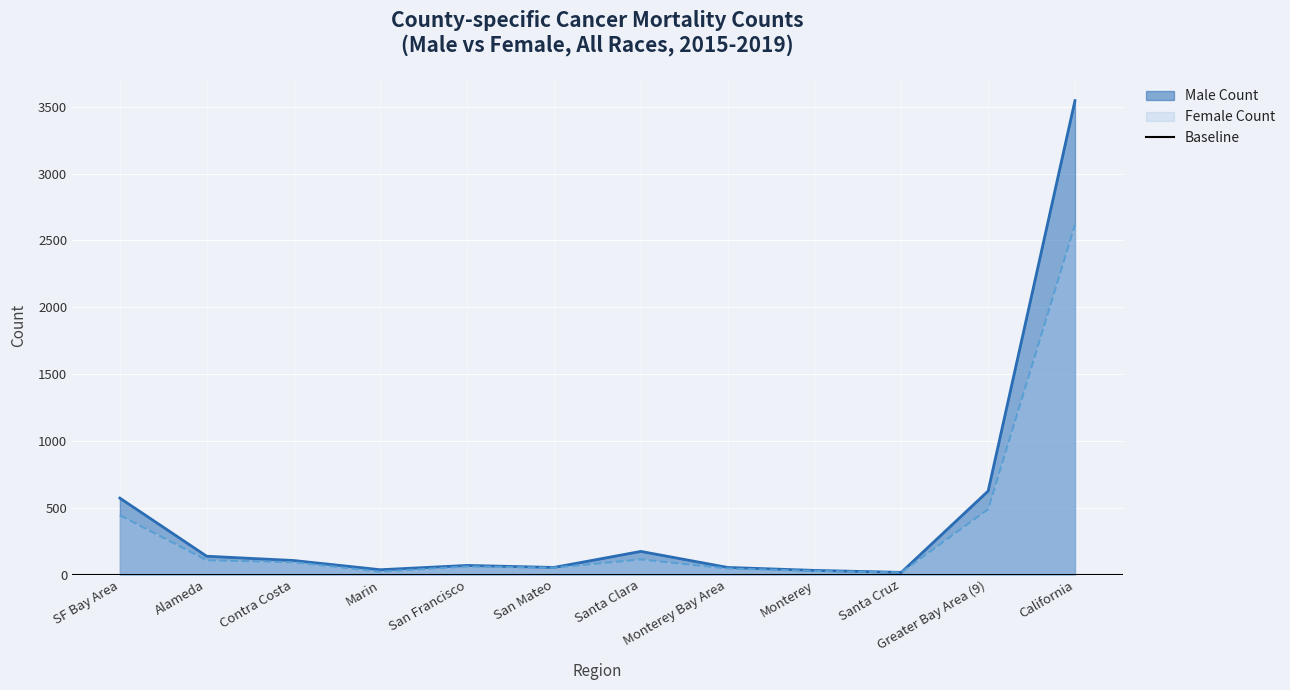

True or false: Male Count and Female Count intersect in this chart.

False